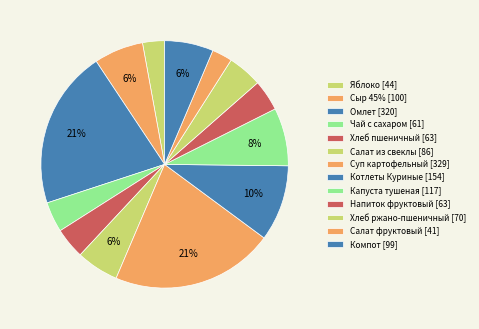

Which category has the biggest portion of the pie?

Суп картофельный